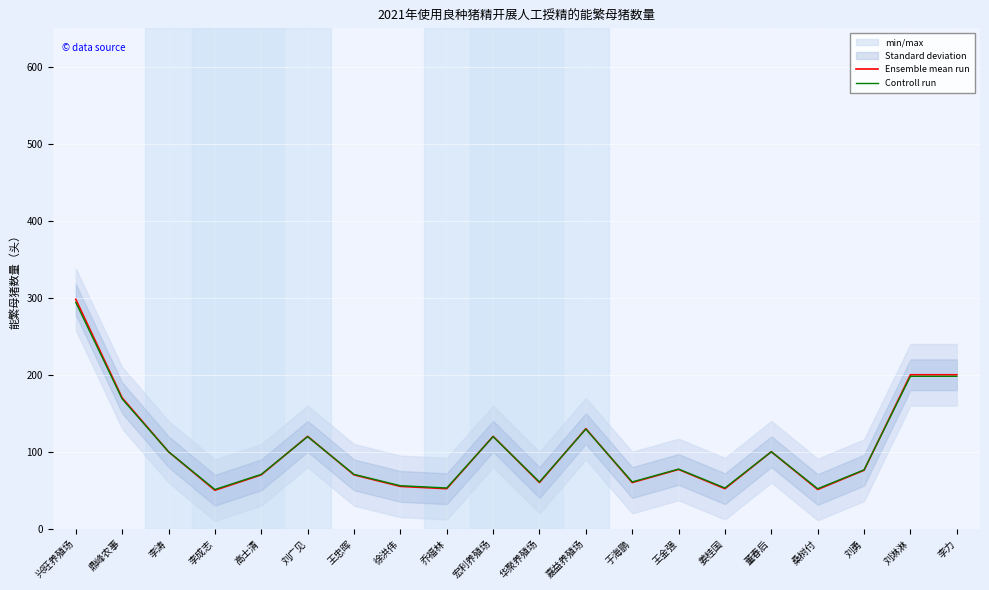

At how many categories does at least one series exceed 282?

1